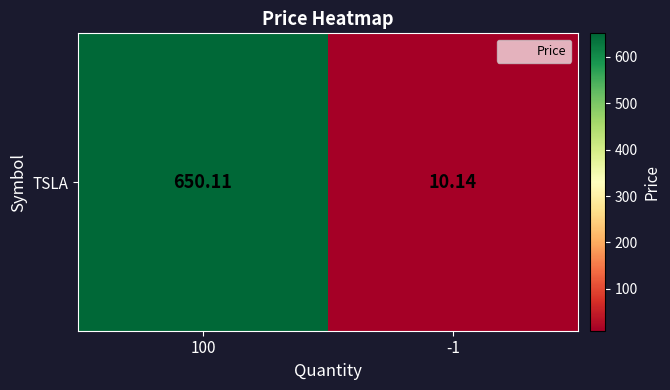

Rank the categories by value from highest to lowest.

100, -1